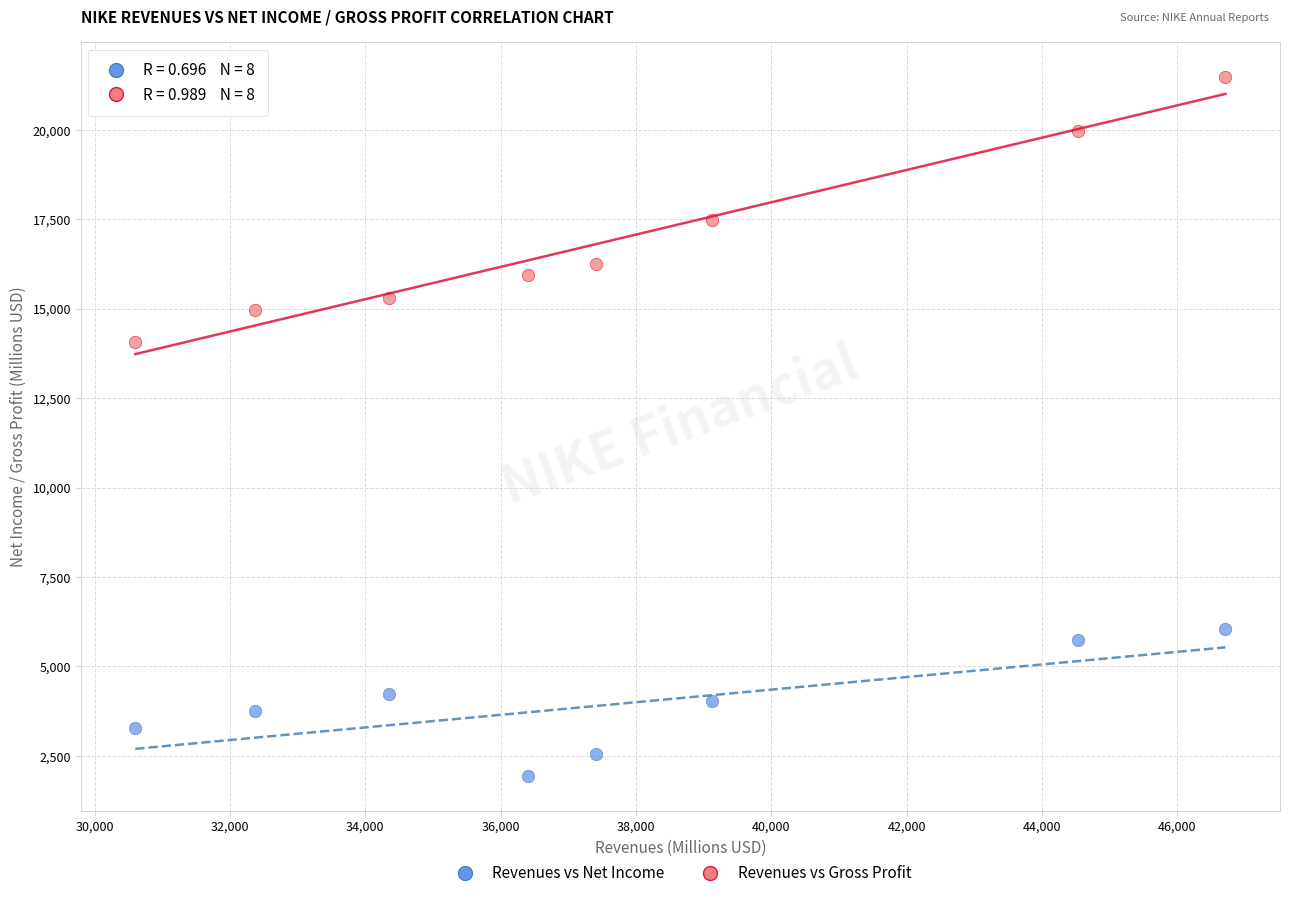

What are all the series names shown in the legend?

Revenues vs Net Income, Revenues vs Gross Profit